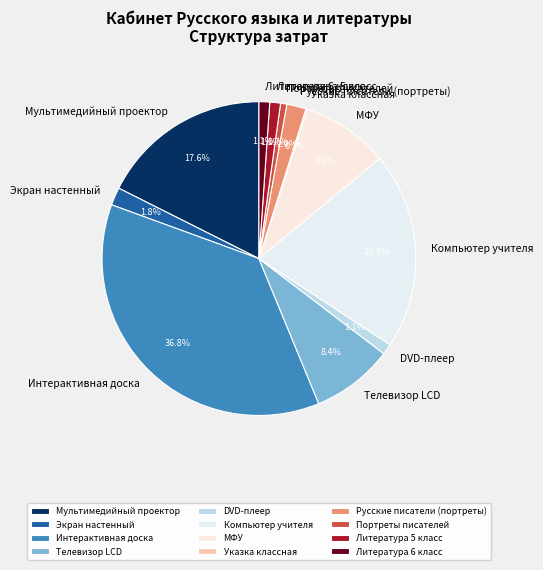

To the nearest percent, what is the average slice percentage?

8%